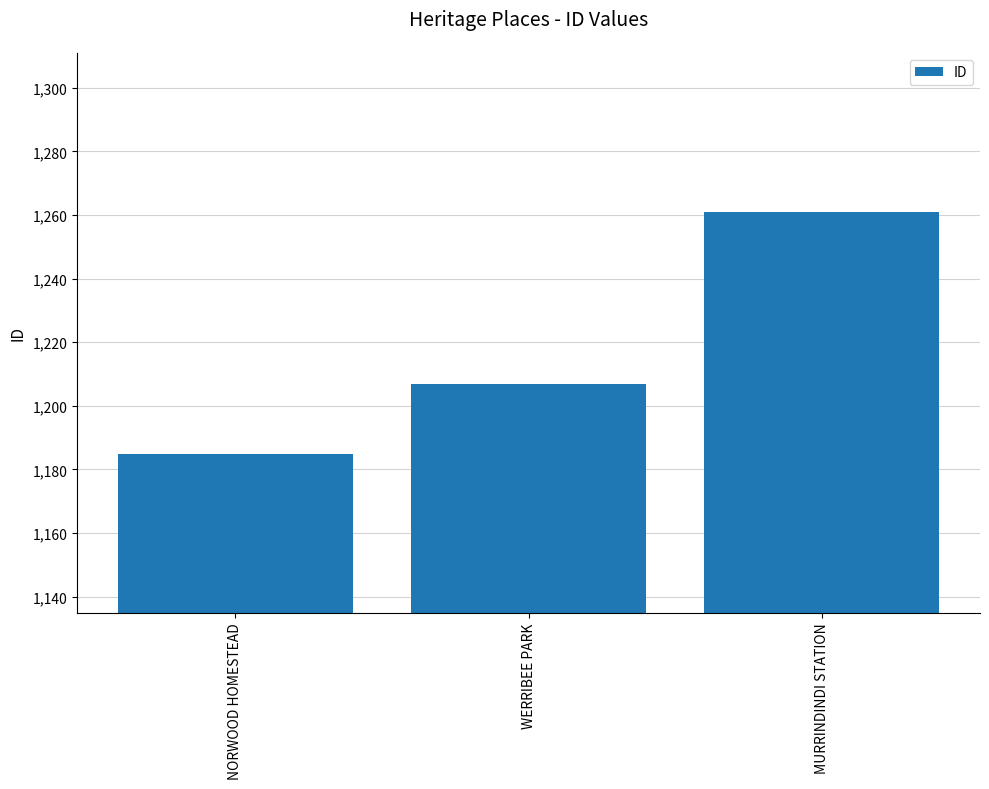

What is the label of the 3rd bar from the left?

MURRINDINDI STATION